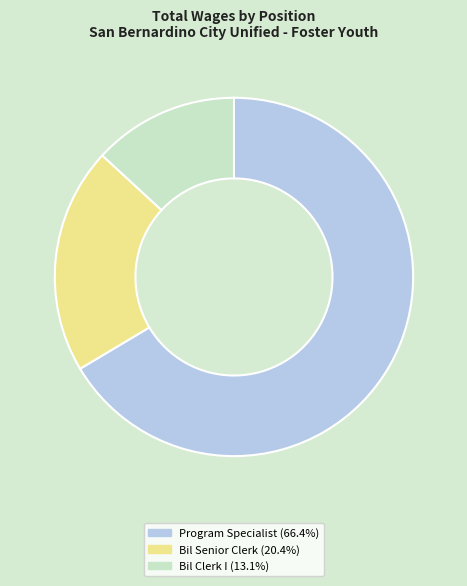

How many slices are in this pie chart?

3